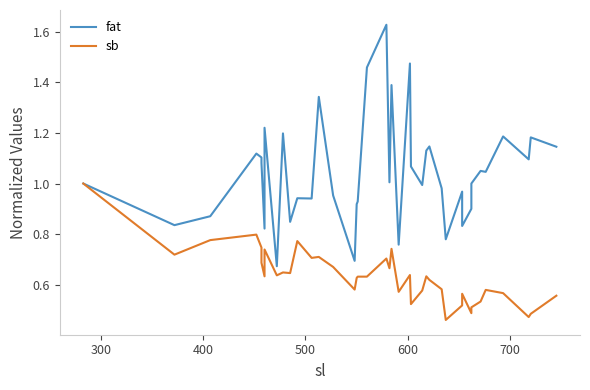

The sb series shows 0.2 at 32. True or false?

False